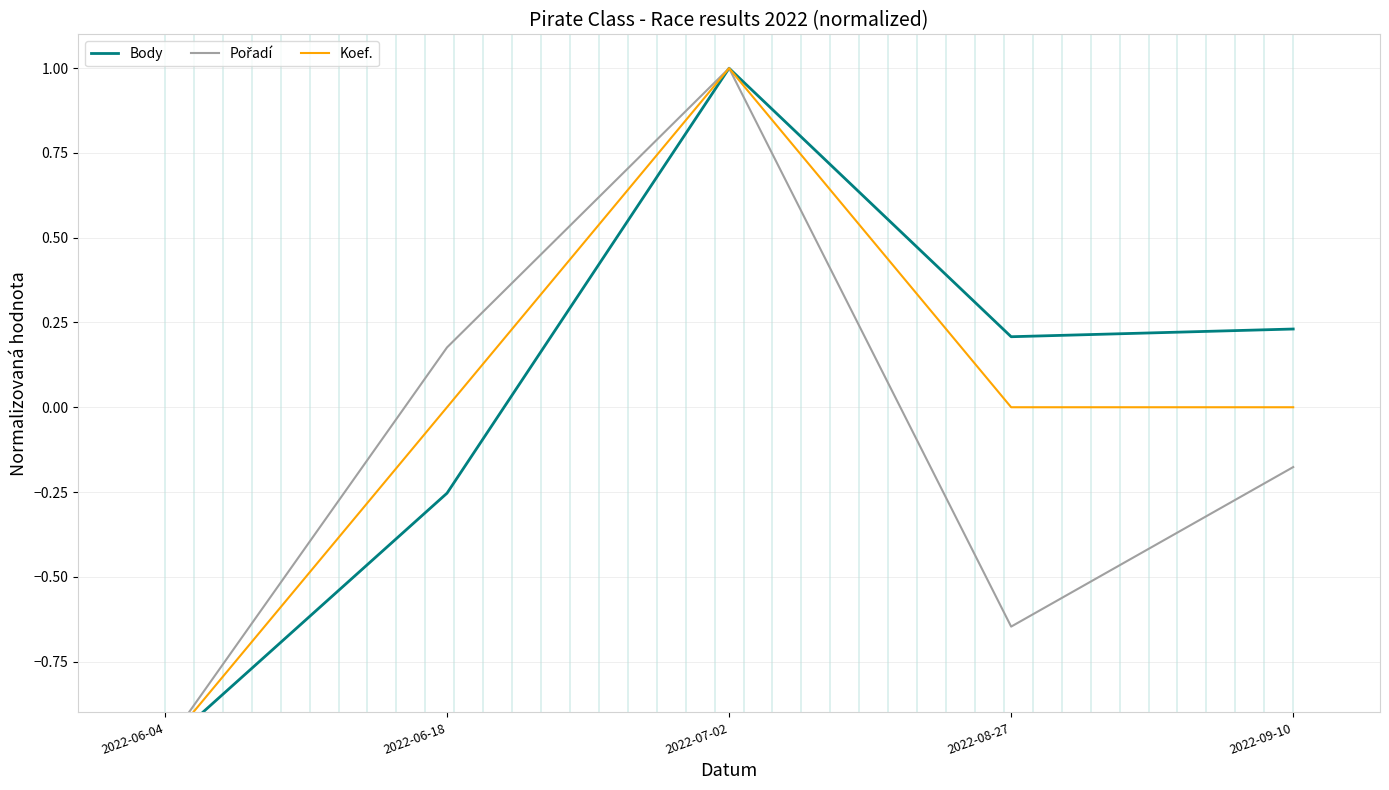

What is the maximum value shown in the chart?

1.0